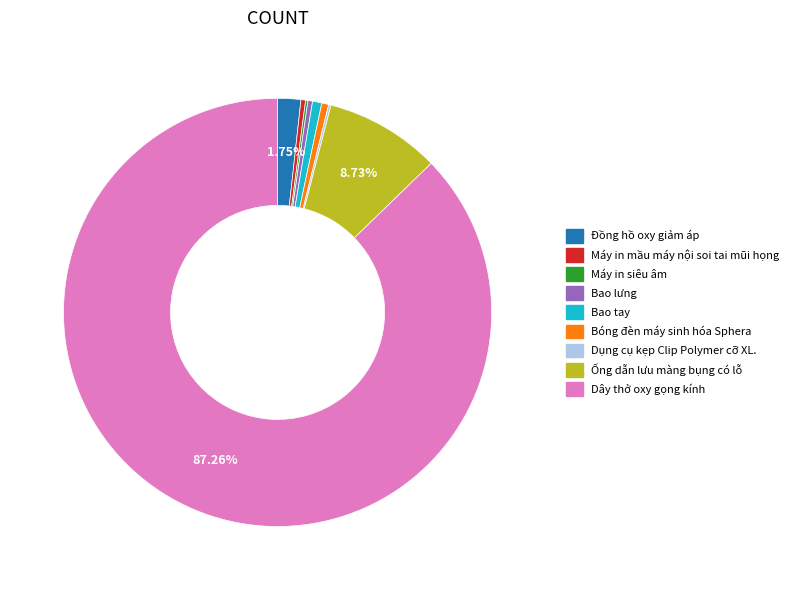

Which slice represents more than half of the pie?

Dây thở oxy gọng kính